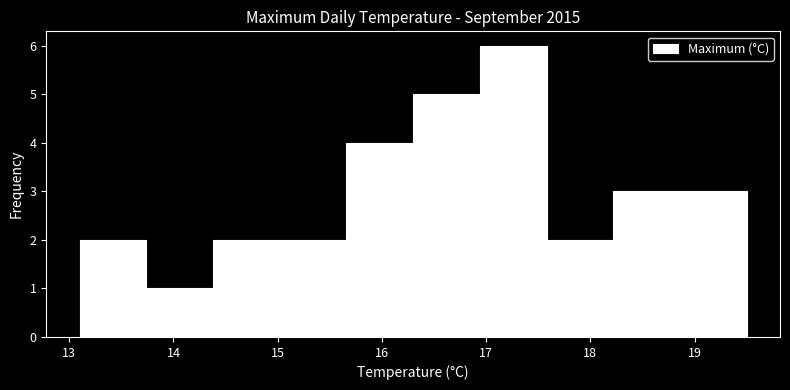

How tall is the bar that spans 16.30 to 16.94 on the x-axis? Neither the bar edges nor the heights are printed on the chart, so give them approximately, as read against the axes.

5